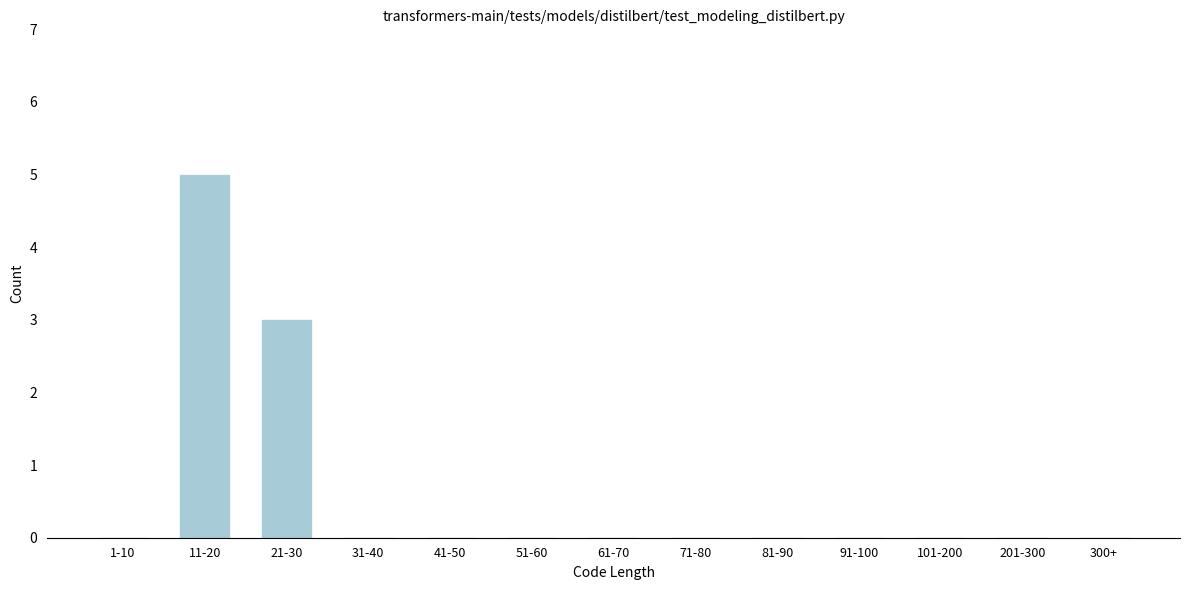

Reading left to right, list all the values displayed in this chart.

1-10=0	11-20=5	21-30=3	31-40=0	41-50=0	51-60=0	61-70=0	71-80=0	81-90=0	91-100=0	101-200=0	201-300=0	300+=0